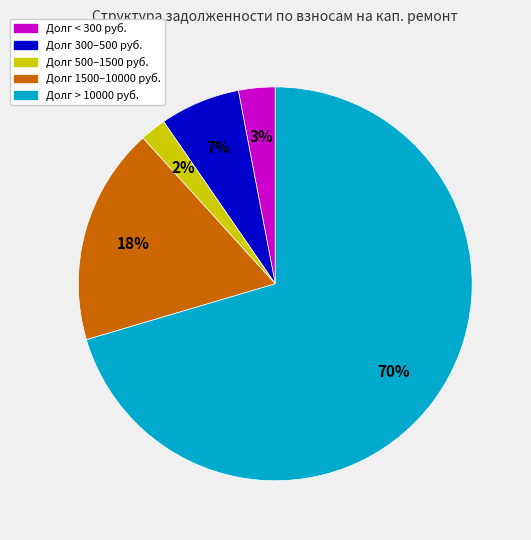

Is there any slice that represents more than half of the pie?

Yes